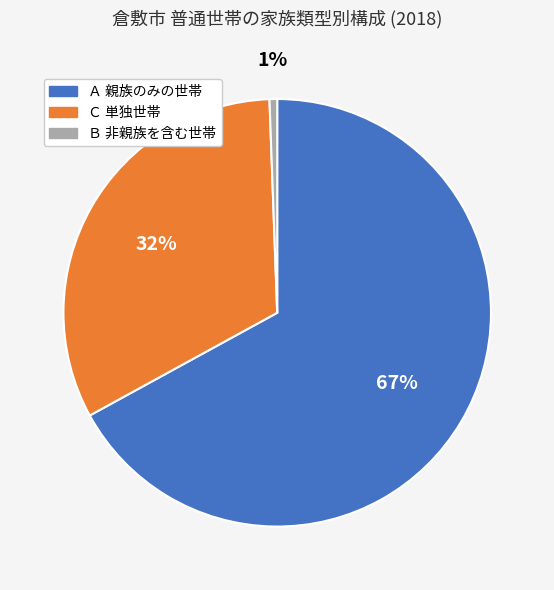

Count the number of slices in the pie.

3